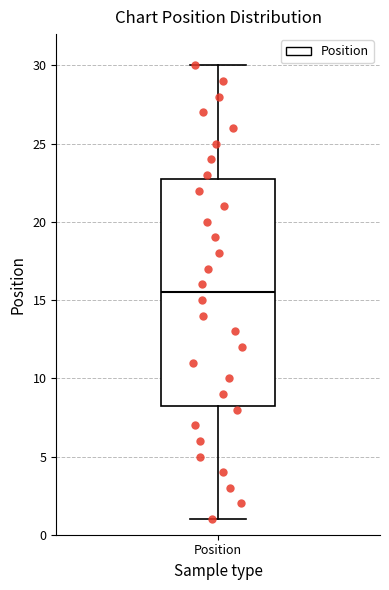

Transcribe this box plot: give where the median line is, the range the box spans, and where the two whiskers end, as read against the y-axis. The values are not printed on the chart, so give them approximately, as read against the axis.

median 15.5, box 8.5 to 23.0, whiskers 1.0 to 30.0